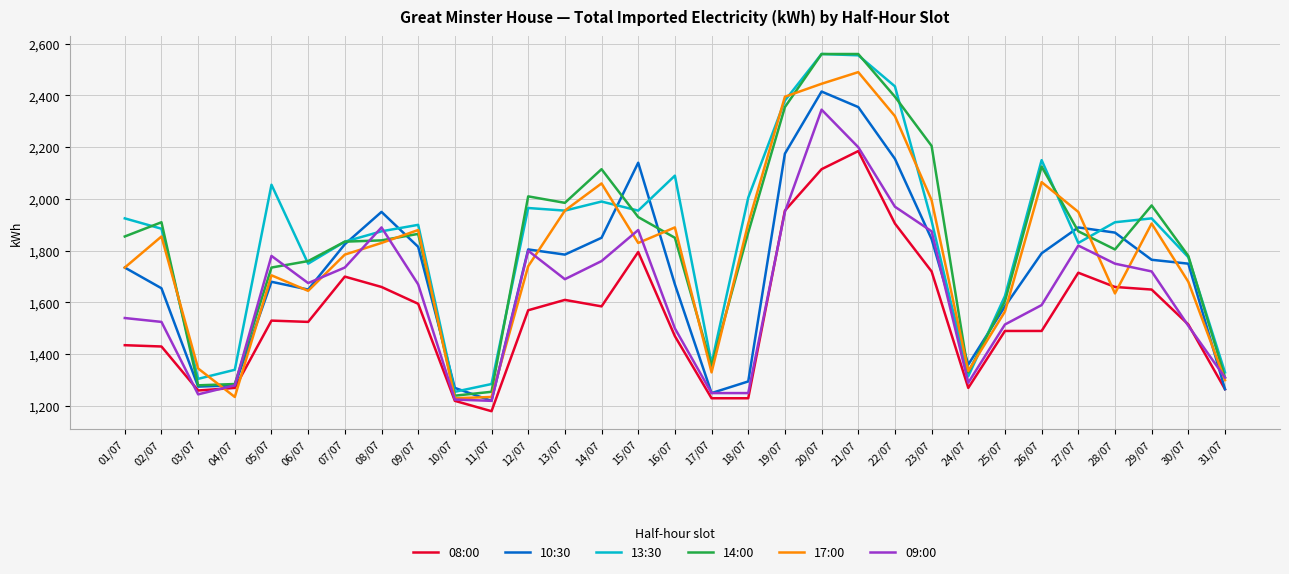

What is the sum of the 14:00 values at 07/07 and 10/07?

3075